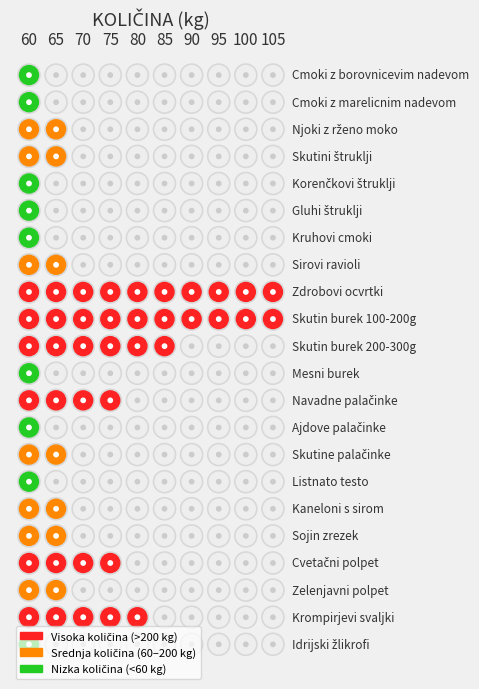

Which series changed the most between 4 and 5?

Cmoki z borovnicevim nadevom